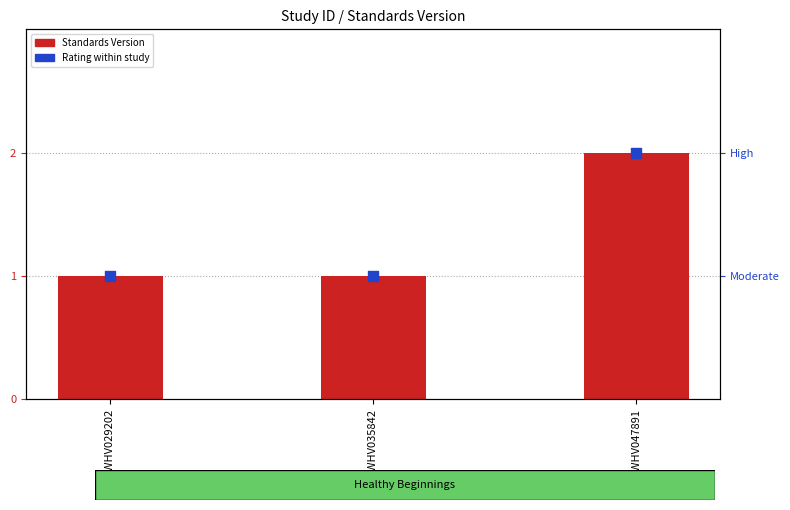

Which series reaches the maximum Y coordinate?

Standards Version